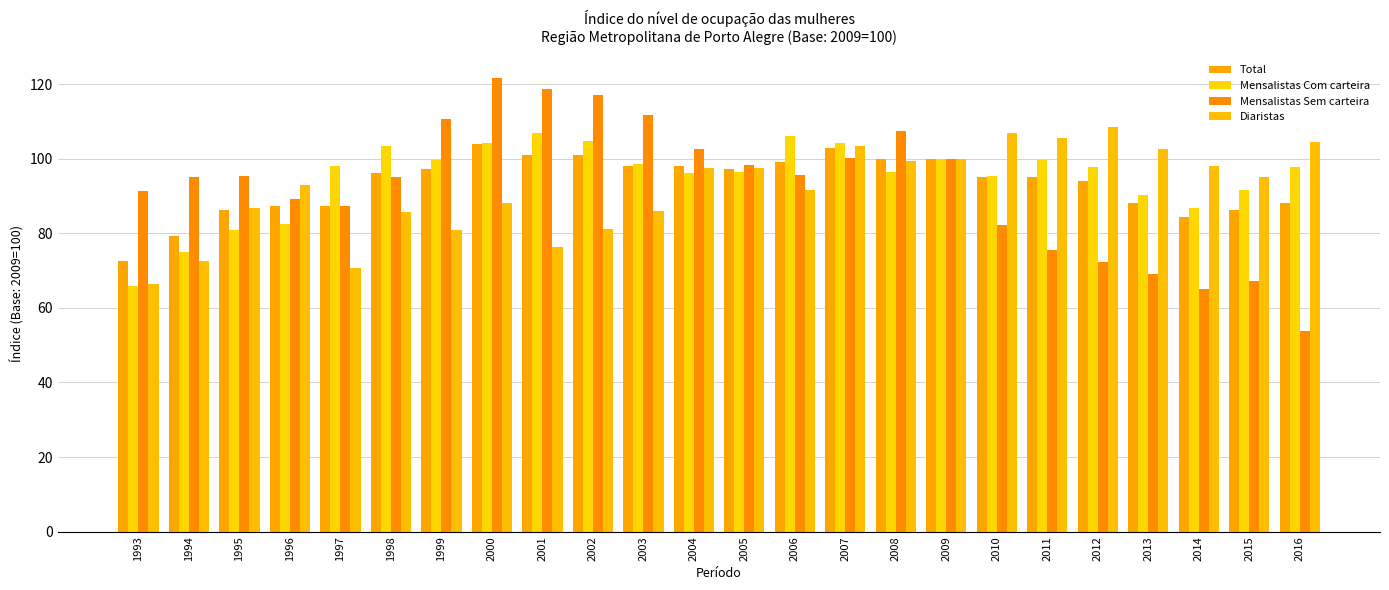

At which category does the chart reach its minimum across all series?

2016